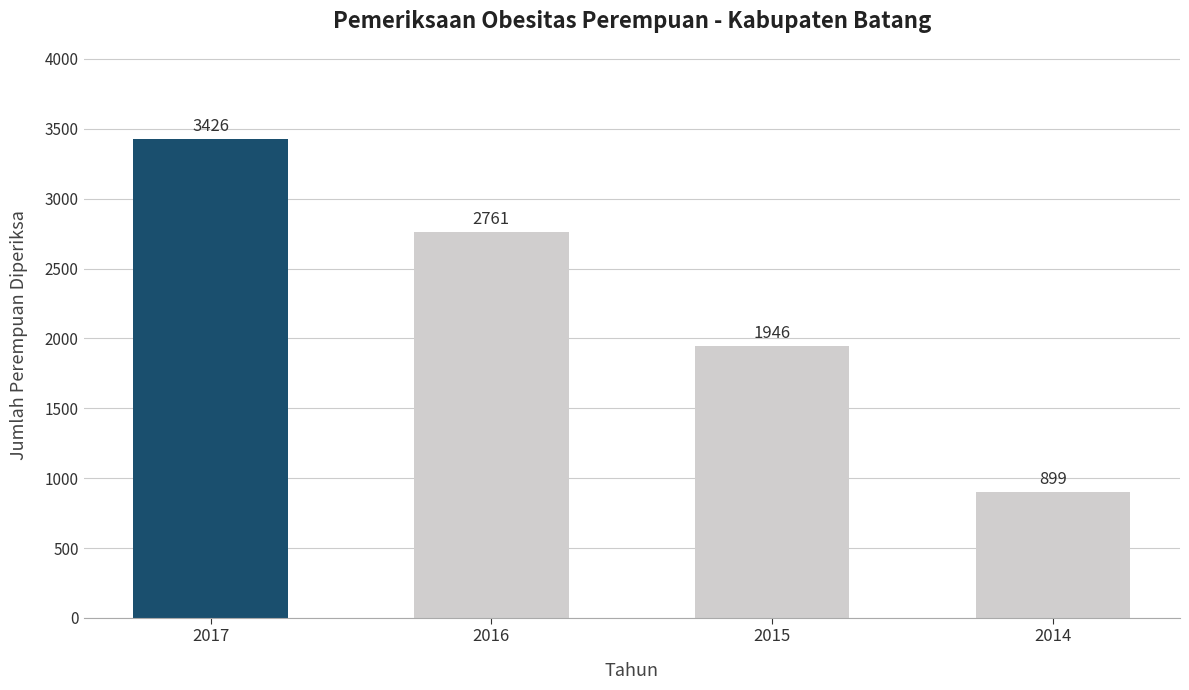

Reading right to left, what are all the values shown in this chart?

899	1946	2761	3426